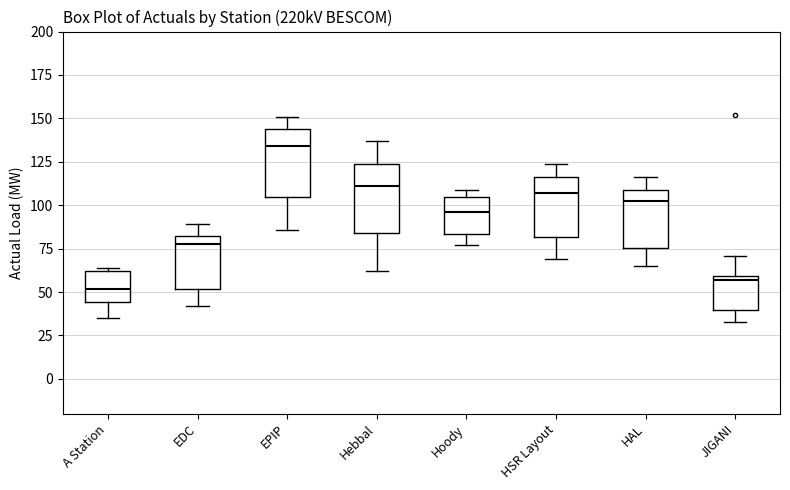

Reading left to right, read every box against the y-axis: the position of its median line, the range the box covers, and the ends of its whiskers. The values are not printed on the chart, so give them approximately, as read against the axis.

A Station: median 50, box 45 to 60, whiskers 35 to 65
EDC: median 80, box 50 to 85, whiskers 40 to 90
EPIP: median 135, box 105 to 145, whiskers 85 to 150
Hebbal: median 110, box 85 to 125, whiskers 60 to 135
Hoody: median 95, box 85 to 105, whiskers 75 to 110
HSR Layout: median 105, box 80 to 115, whiskers 70 to 125
HAL: median 105, box 75 to 110, whiskers 65 to 115
JIGANI: median 55, box 40 to 60, whiskers 35 to 70